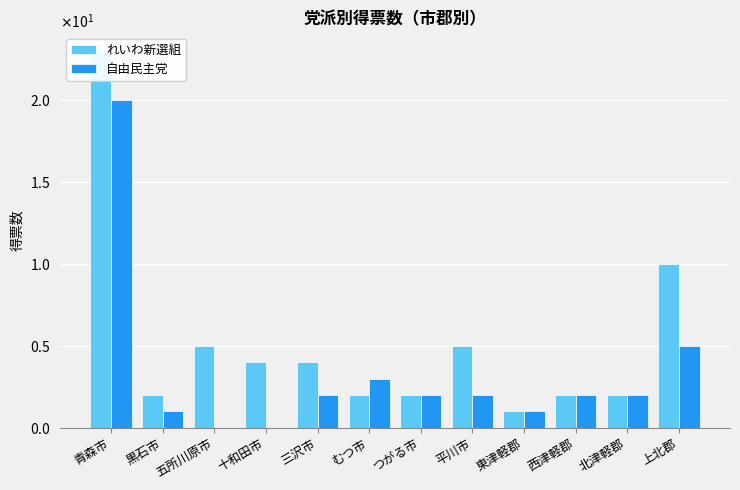

What value does the れいわ新選組 series have at 上北郡?

10